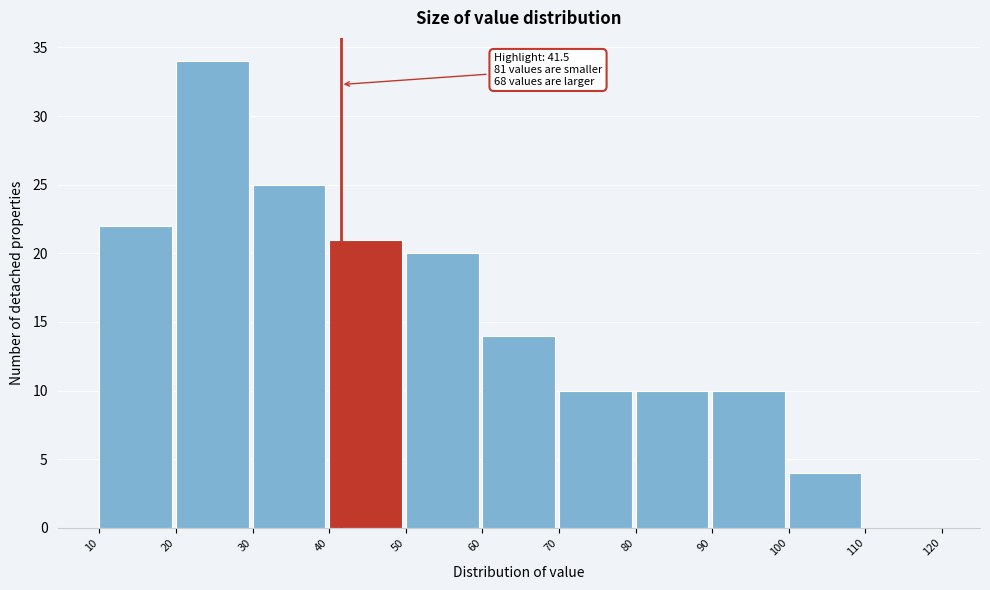

Which range on the x-axis has the tallest bar?

20 to 30